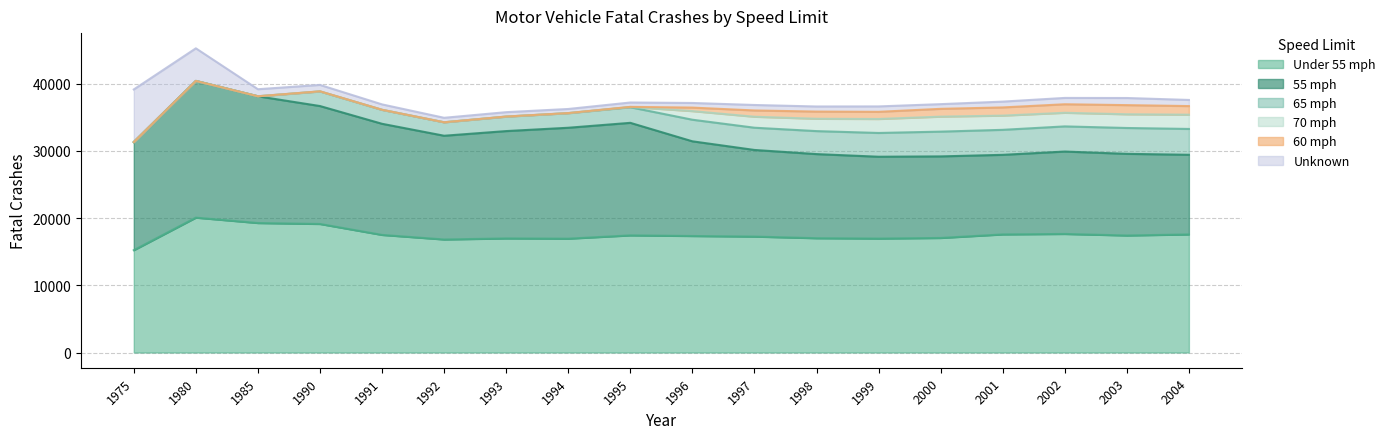

What is the maximum value for 60 mph?

1364